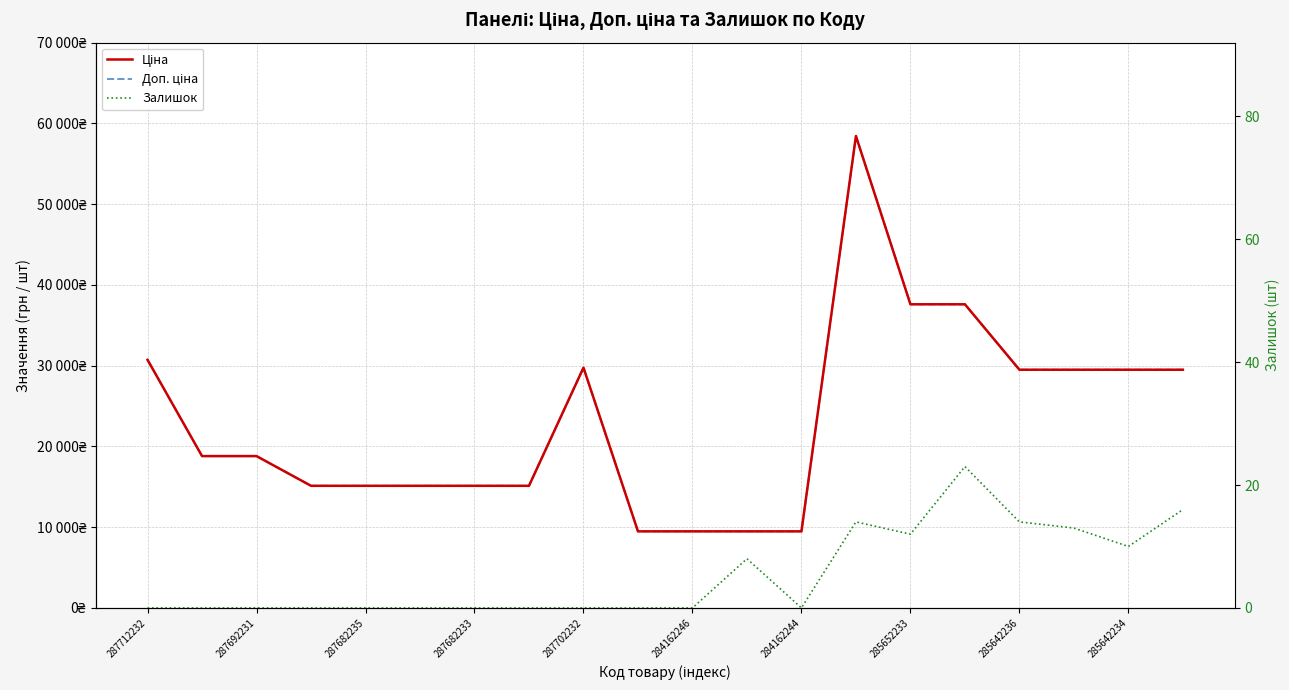

How many lines are shown in the chart?

3